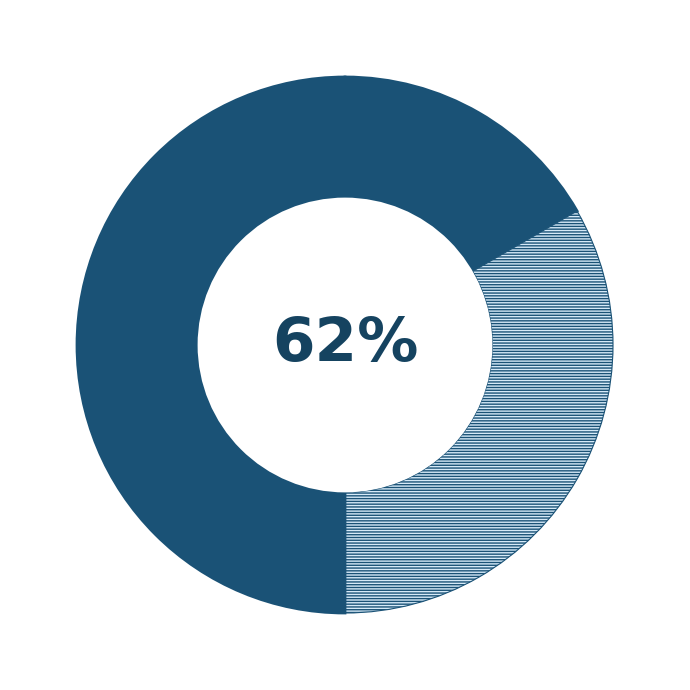

To the nearest percent, what is the average slice percentage?

33%